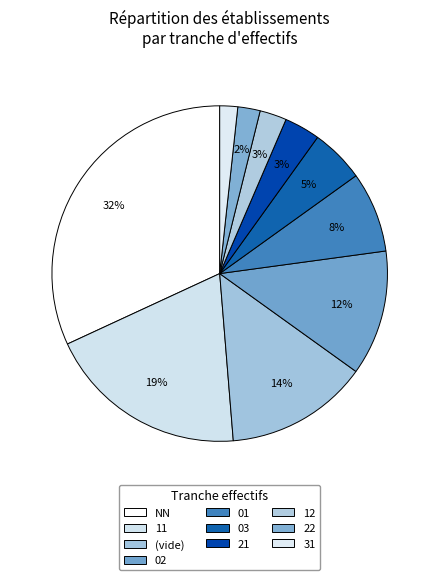

How many slices are in this pie chart?

10